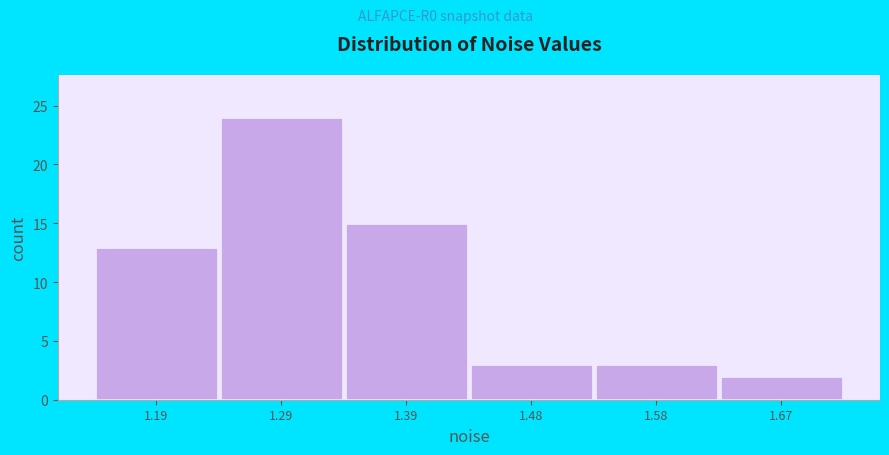

Reading right to left, transcribe all the data shown in this chart.

2	3	3	15	24	13